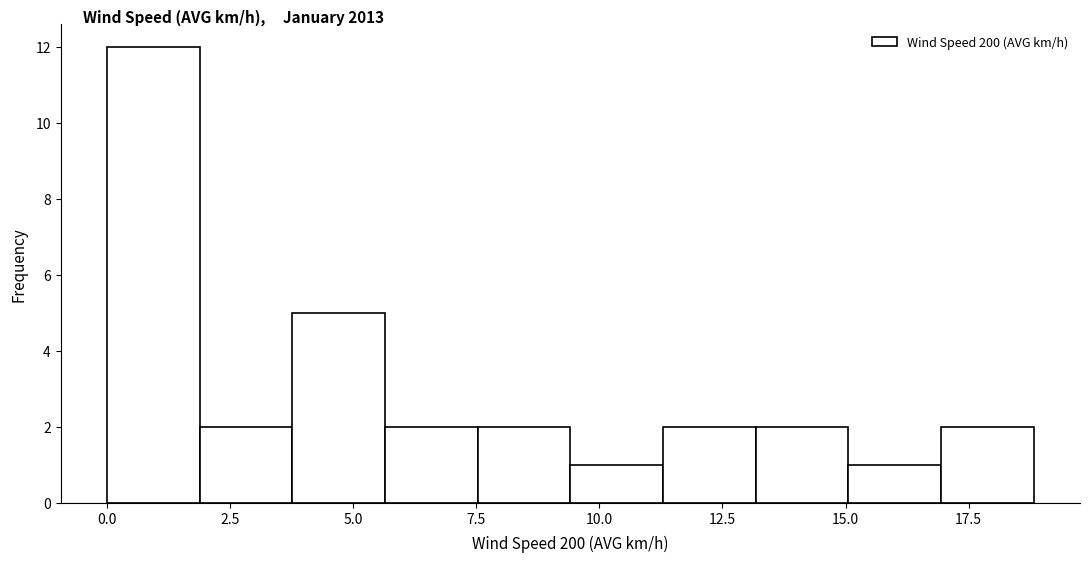

Read against the x-axis, roughly where is the centre of the tallest bar?

1.0